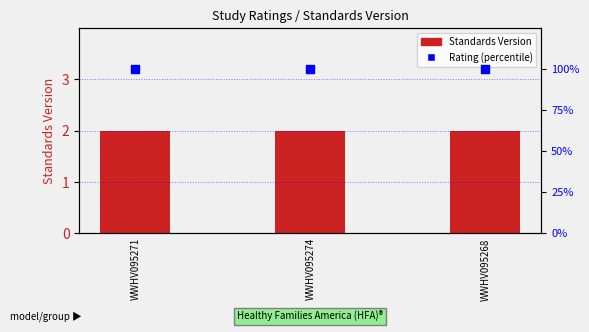

Which series has the largest total across all categories?

Rating (percentile)